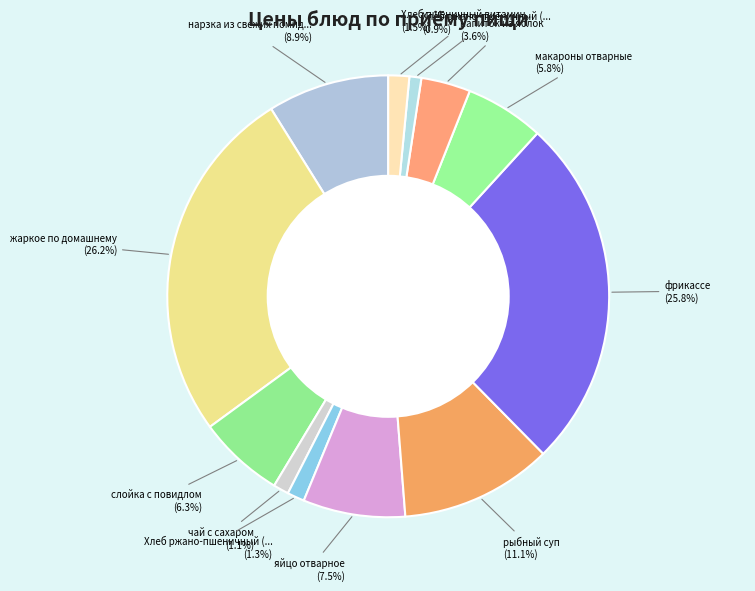

How many slices are in this pie chart?

12